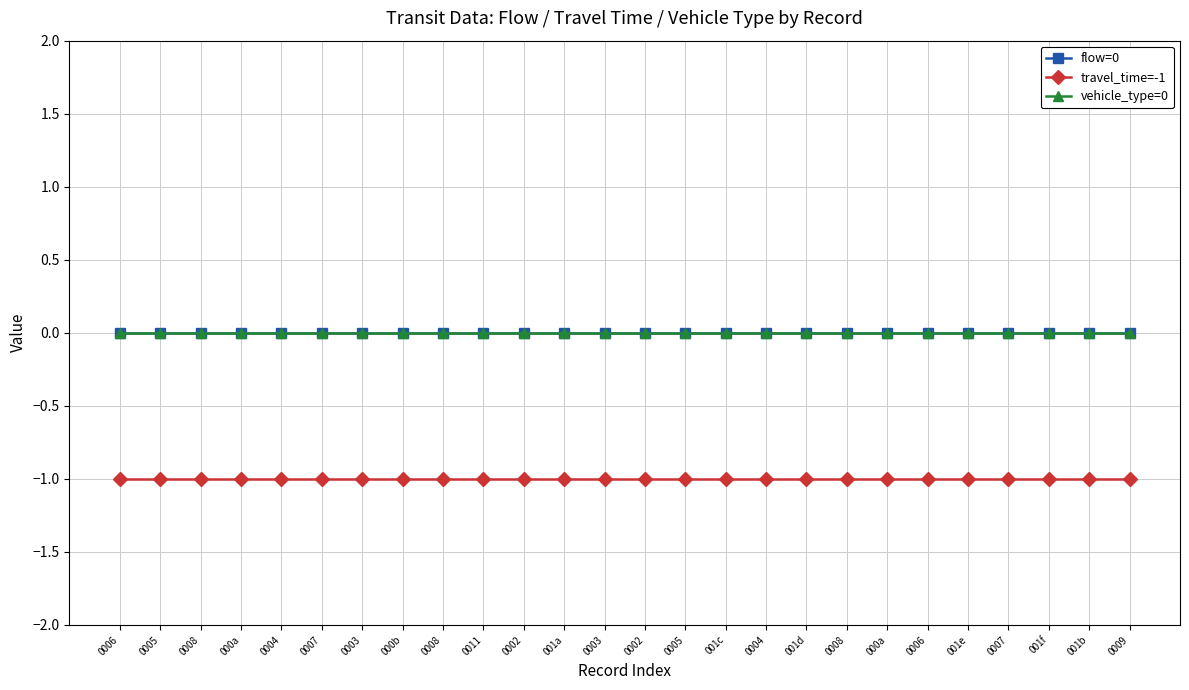

What is the total value across all series at 0005?

-1